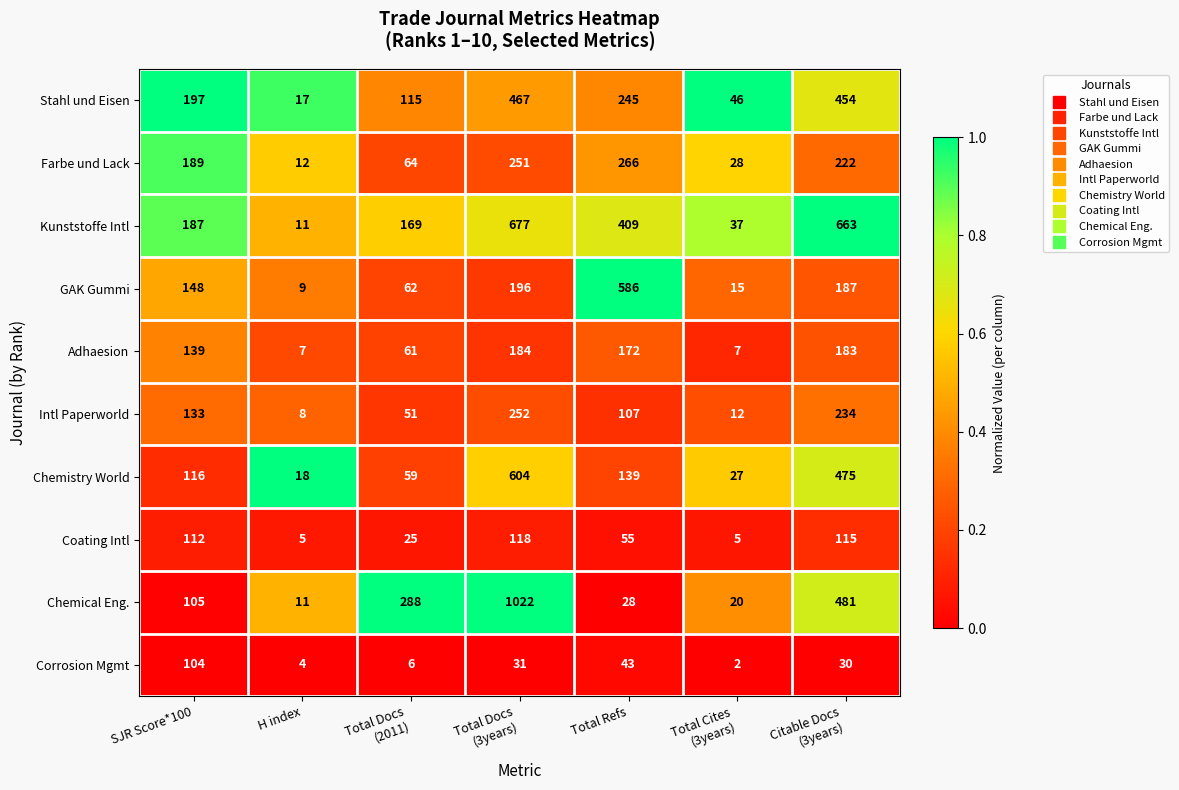

True or false: GAK Gummi has a value of 148 at SJR Score*100.

True